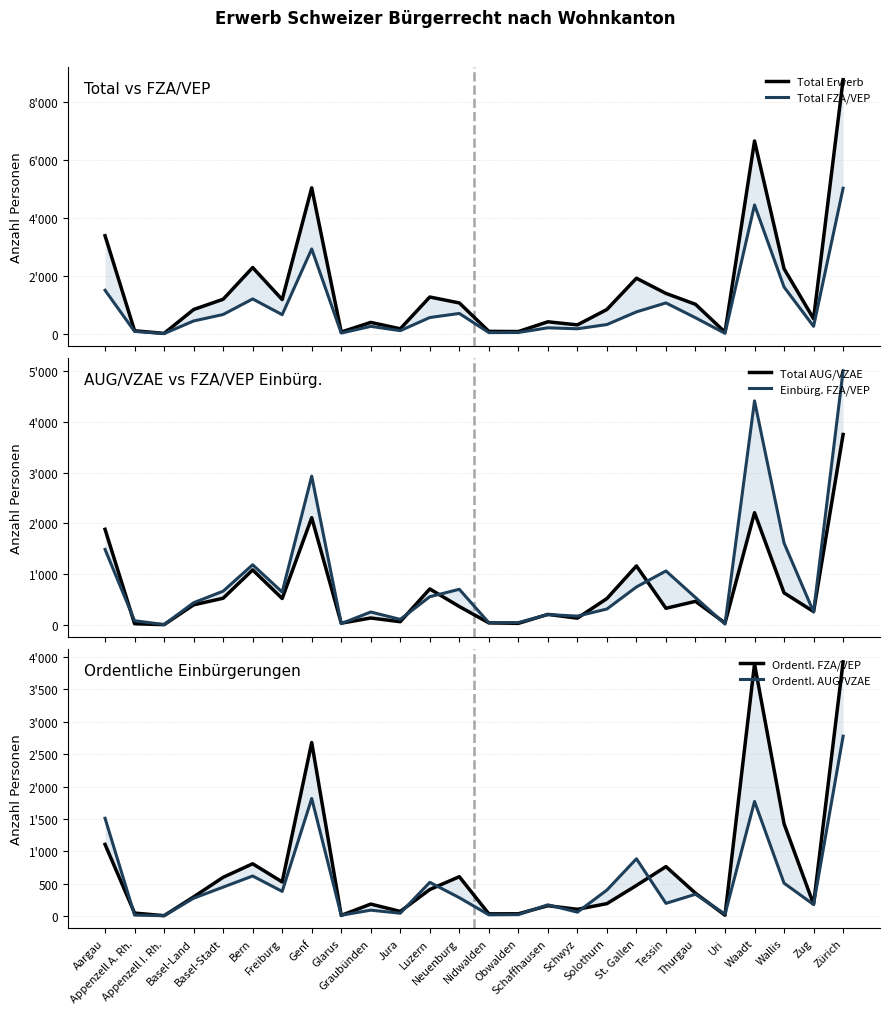

At how many categories does at least one series exceed 5704?

2